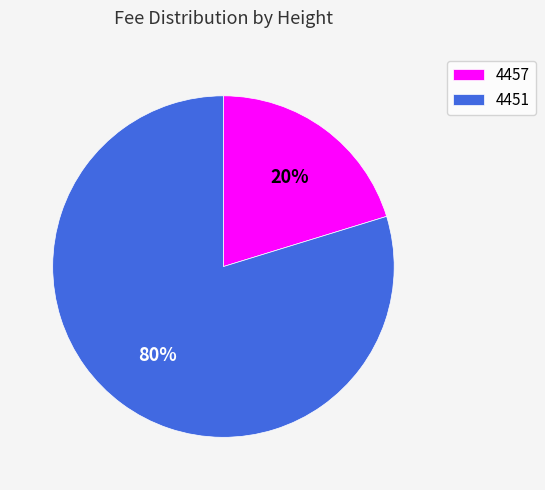

Rank the categories by value from highest to lowest.

4451, 4457